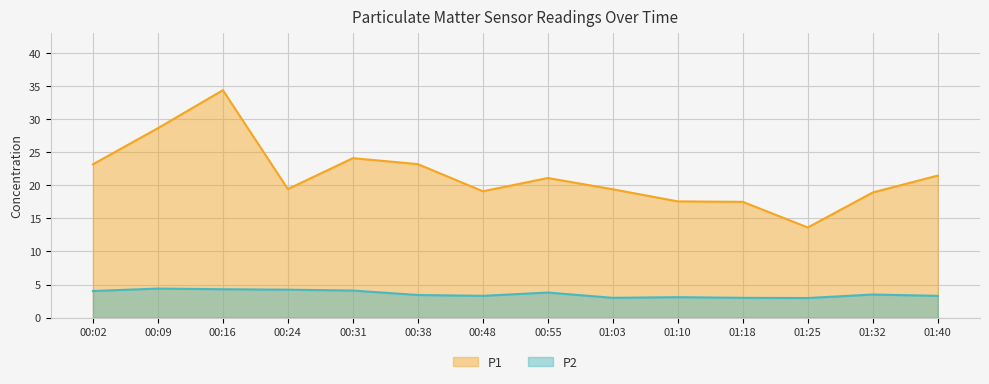

What is the difference between the maximum and minimum values in the P1 series?

20.7